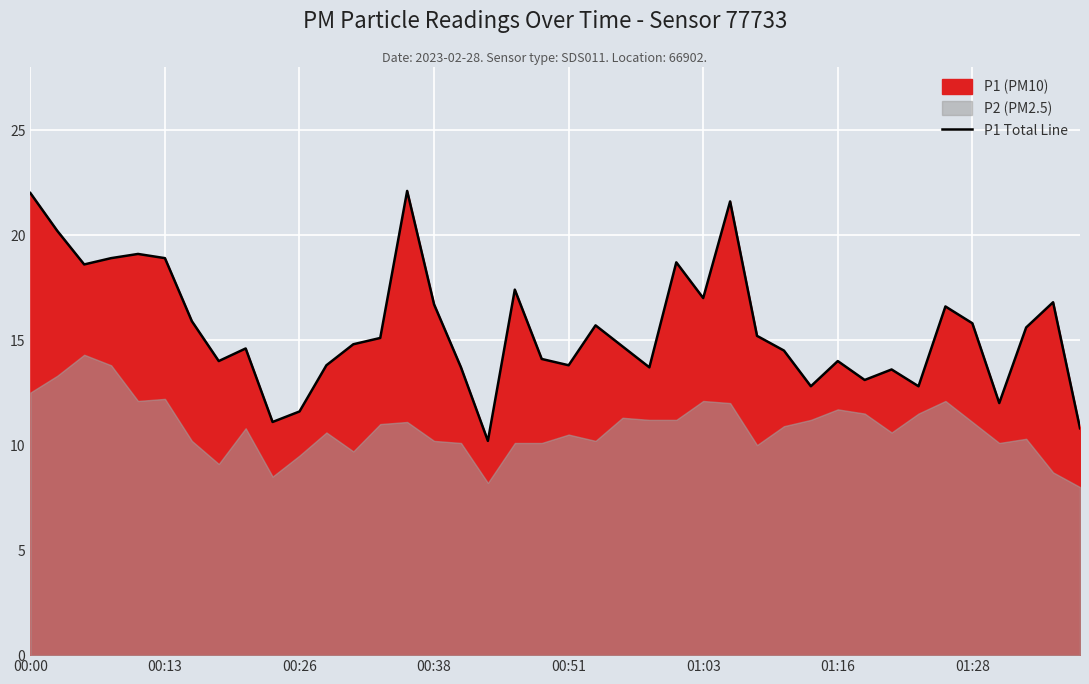

True or false: the data shows 12.0 at 36.

True